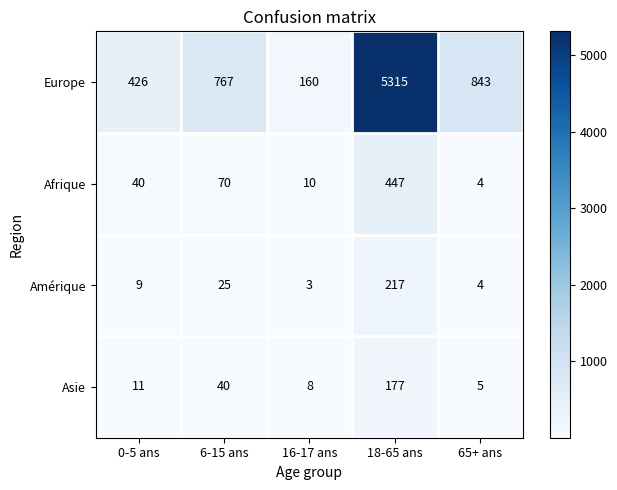

Rank the categories by Afrique value from highest to lowest.

18-65 ans, 6-15 ans, 0-5 ans, 16-17 ans, 65+ ans